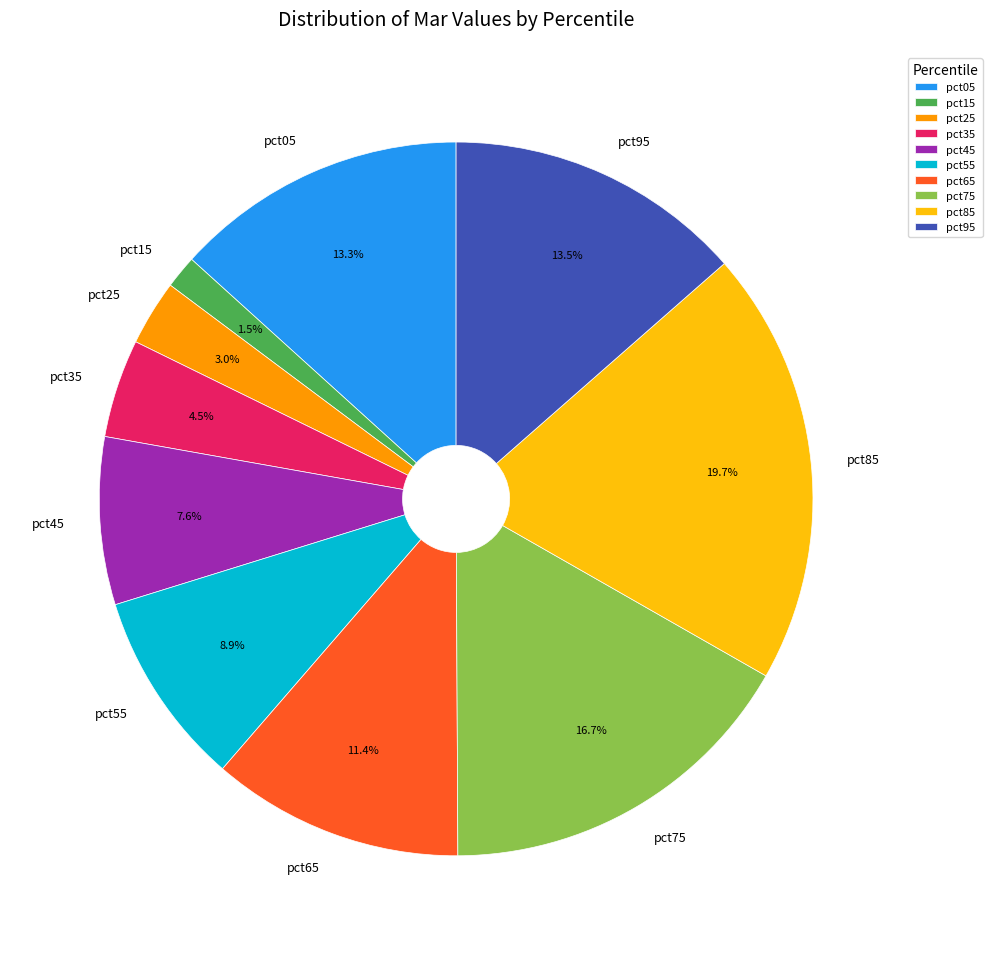

Is it true that pct05 is 13% of the pie?

True